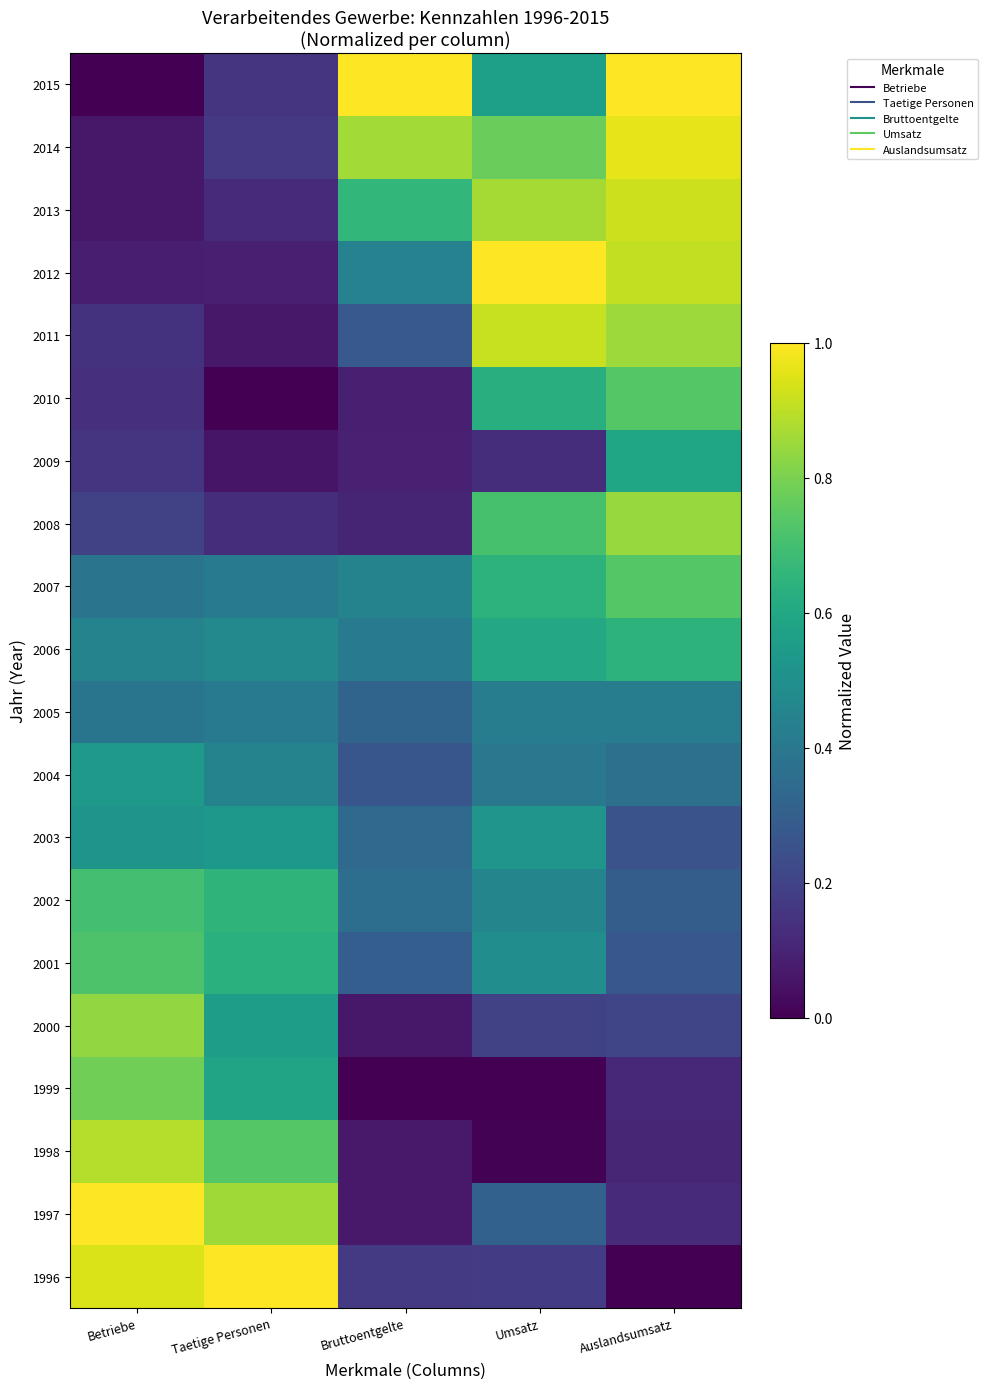

Reading left to right, list all the values displayed in this chart.

1996: Betriebe=0.9	Taetige Personen=1.0	Bruttoentgelte=0.2	Umsatz=0.2	Auslandsumsatz=0.0
1997: Betriebe=1.0	Taetige Personen=0.9	Bruttoentgelte=0.1	Umsatz=0.3	Auslandsumsatz=0.1
1998: Betriebe=0.9	Taetige Personen=0.7	Bruttoentgelte=0.1	Umsatz=0.0	Auslandsumsatz=0.1
1999: Betriebe=0.8	Taetige Personen=0.6	Bruttoentgelte=0.0	Umsatz=0.0	Auslandsumsatz=0.1
2000: Betriebe=0.8	Taetige Personen=0.6	Bruttoentgelte=0.1	Umsatz=0.2	Auslandsumsatz=0.2
2001: Betriebe=0.7	Taetige Personen=0.6	Bruttoentgelte=0.3	Umsatz=0.5	Auslandsumsatz=0.3
2002: Betriebe=0.7	Taetige Personen=0.6	Bruttoentgelte=0.4	Umsatz=0.5	Auslandsumsatz=0.3
2003: Betriebe=0.5	Taetige Personen=0.5	Bruttoentgelte=0.3	Umsatz=0.5	Auslandsumsatz=0.3
2004: Betriebe=0.5	Taetige Personen=0.4	Bruttoentgelte=0.3	Umsatz=0.4	Auslandsumsatz=0.4
2005: Betriebe=0.4	Taetige Personen=0.4	Bruttoentgelte=0.3	Umsatz=0.4	Auslandsumsatz=0.4
2006: Betriebe=0.4	Taetige Personen=0.5	Bruttoentgelte=0.4	Umsatz=0.6	Auslandsumsatz=0.6
2007: Betriebe=0.4	Taetige Personen=0.4	Bruttoentgelte=0.4	Umsatz=0.6	Auslandsumsatz=0.7
2008: Betriebe=0.2	Taetige Personen=0.1	Bruttoentgelte=0.1	Umsatz=0.7	Auslandsumsatz=0.8
2009: Betriebe=0.2	Taetige Personen=0.1	Bruttoentgelte=0.1	Umsatz=0.1	Auslandsumsatz=0.6
2010: Betriebe=0.1	Taetige Personen=0.0	Bruttoentgelte=0.1	Umsatz=0.6	Auslandsumsatz=0.7
2011: Betriebe=0.1	Taetige Personen=0.1	Bruttoentgelte=0.3	Umsatz=0.9	Auslandsumsatz=0.9
2012: Betriebe=0.1	Taetige Personen=0.1	Bruttoentgelte=0.4	Umsatz=1.0	Auslandsumsatz=0.9
2013: Betriebe=0.1	Taetige Personen=0.1	Bruttoentgelte=0.7	Umsatz=0.9	Auslandsumsatz=0.9
2014: Betriebe=0.1	Taetige Personen=0.2	Bruttoentgelte=0.9	Umsatz=0.8	Auslandsumsatz=1.0
2015: Betriebe=0.0	Taetige Personen=0.1	Bruttoentgelte=1.0	Umsatz=0.6	Auslandsumsatz=1.0